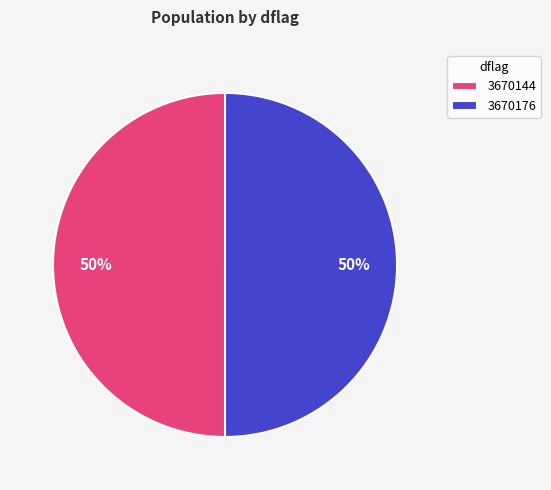

To the nearest percent, what is the combined percentage of 3670144 and 3670176?

100%